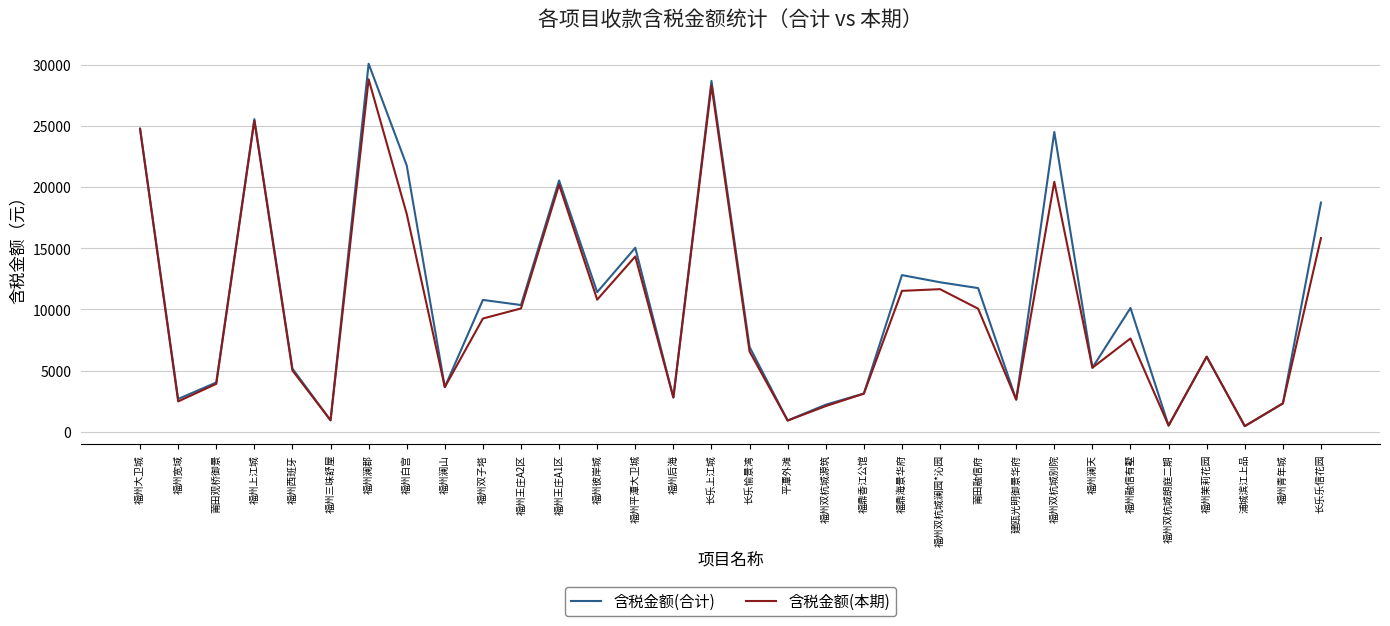

Is it true that 含税金额(本期) equals 3928.6 at 福州白宫?

False